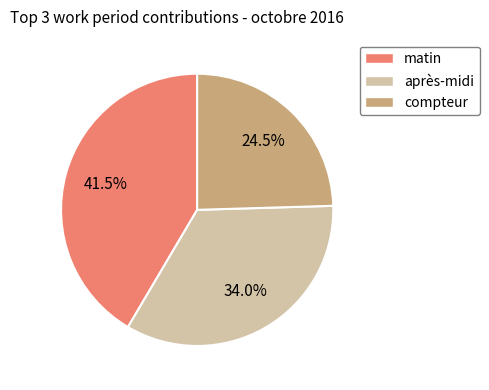

To the nearest percent, what is the combined percentage of matin and compteur?

66%